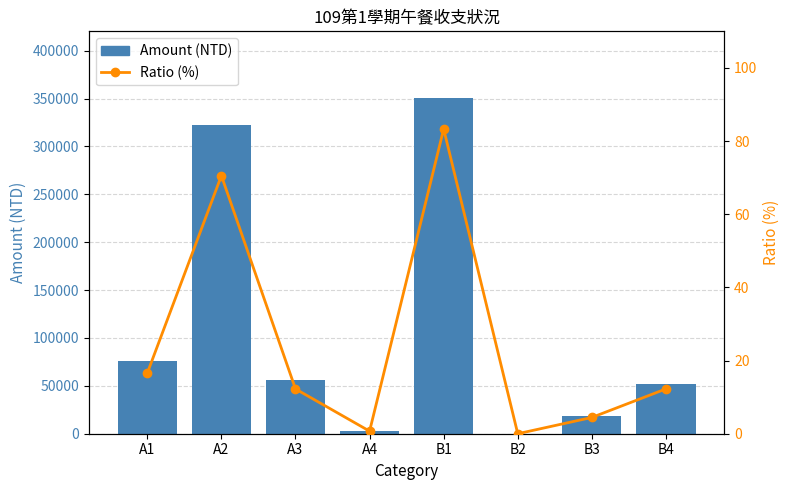

At how many categories does at least one series exceed 272400?

2